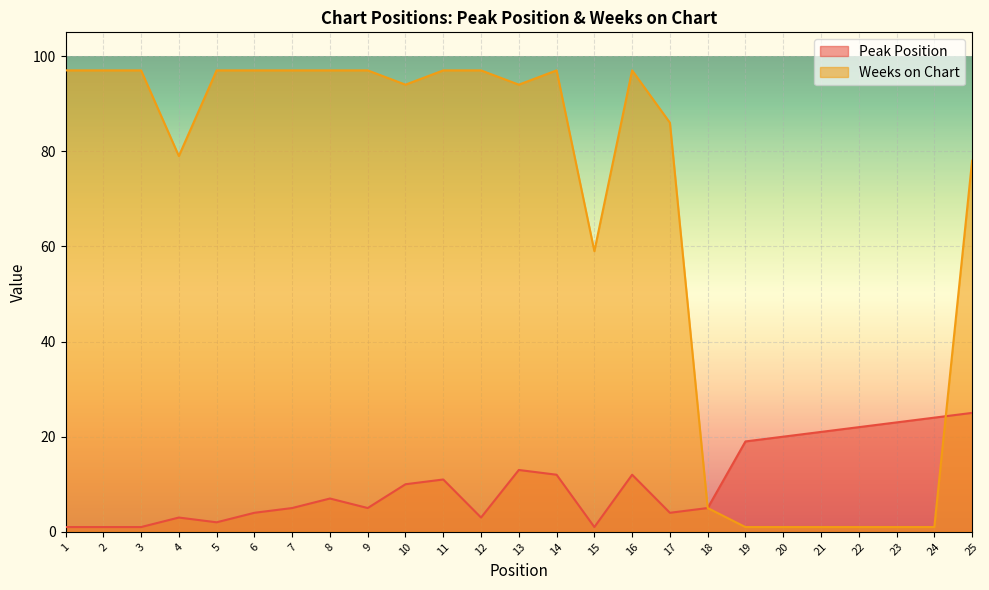

Is the value of Weeks on Chart at 22 greater than the value of Peak Position at 22?

No